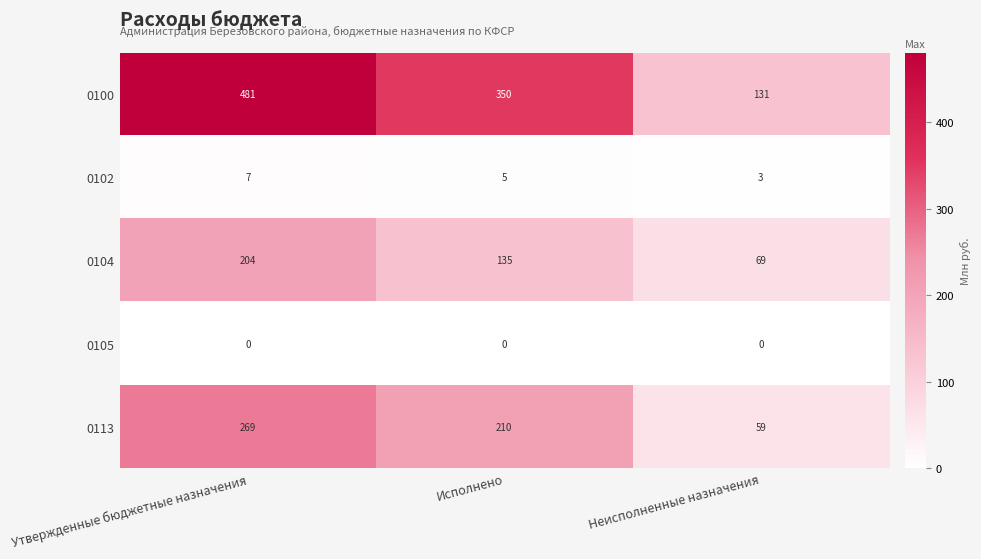

At how many categories does at least one series exceed 346?

2